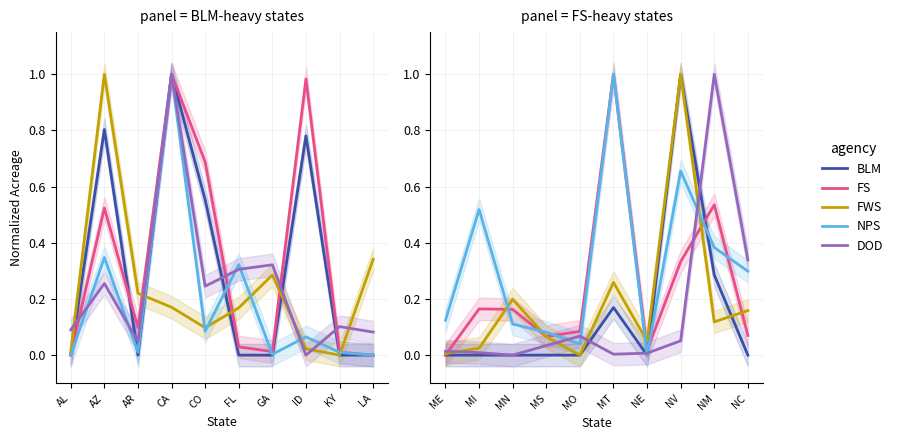

What is the difference between the maximum and minimum values in the FWS series?

1.0